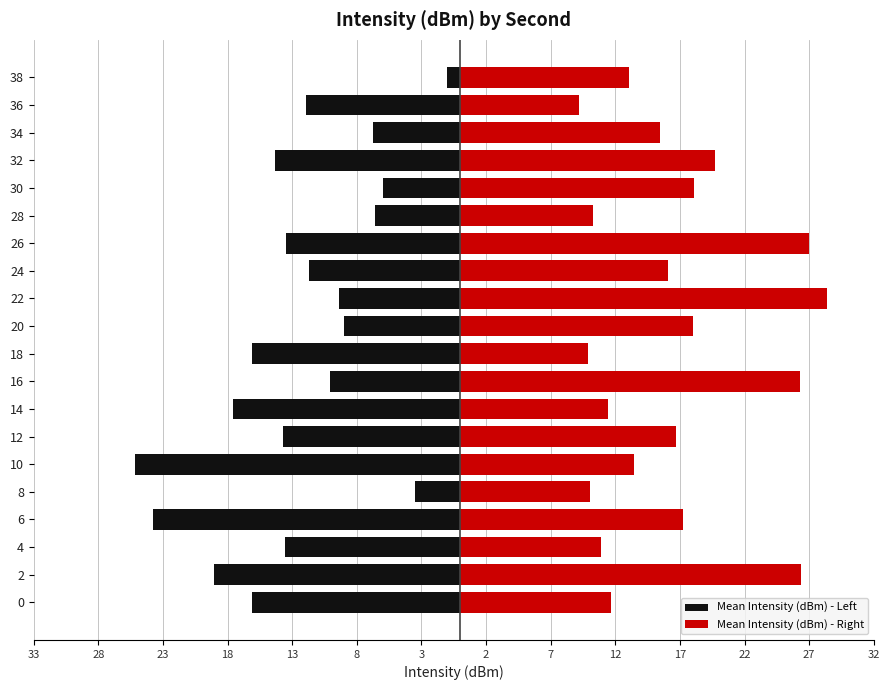

Is the value of Mean Intensity (dBm) - Left at 14 greater than the value of Mean Intensity (dBm) - Right at 36?

No